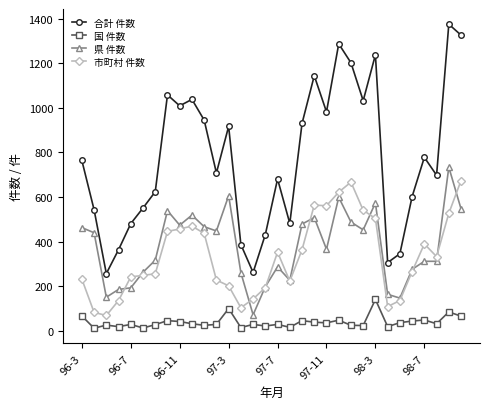

Which series has the largest range (max minus min)?

合計 件数